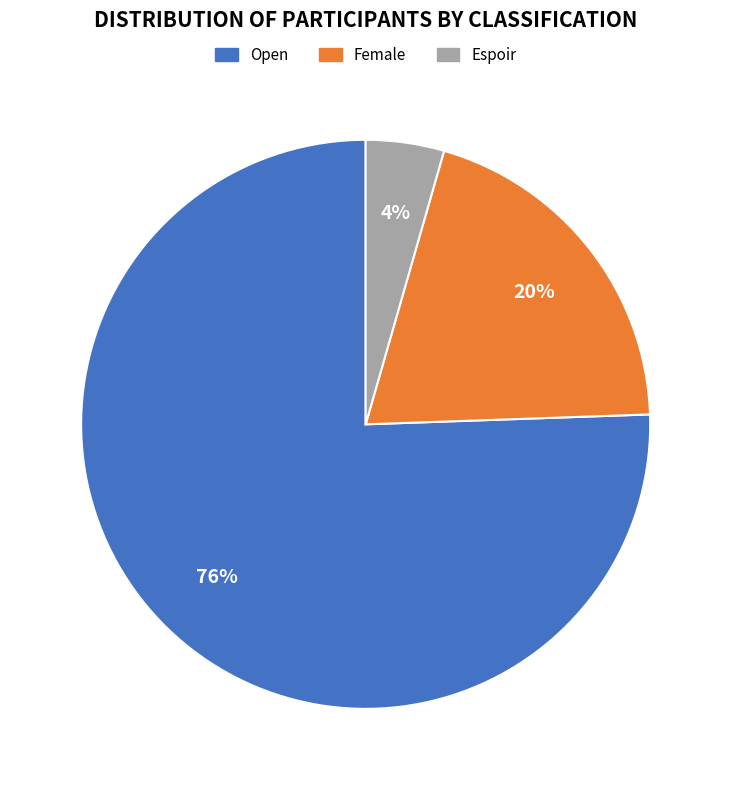

Is it true that Espoir is 4% of the pie?

True